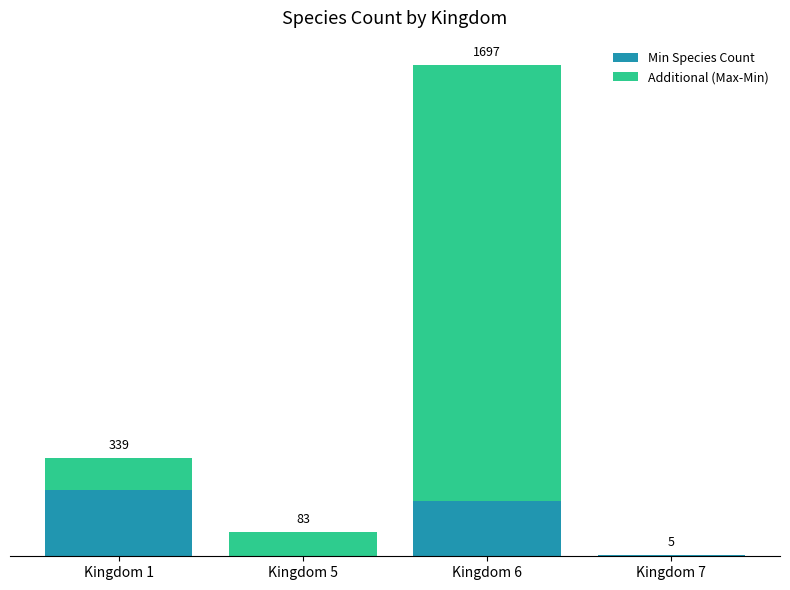

True or false: Additional (Max-Min) has a value of 1507 at Kingdom 6.

True